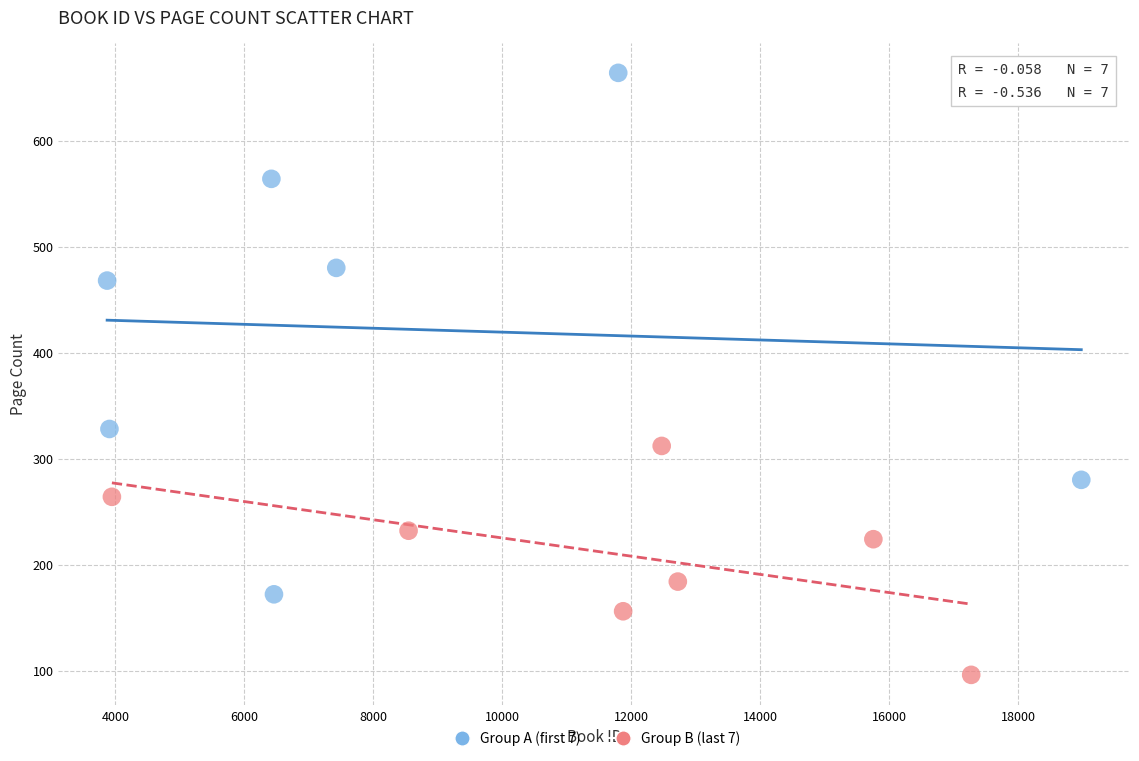

Which series reaches the maximum Y coordinate?

Group A (first 7)